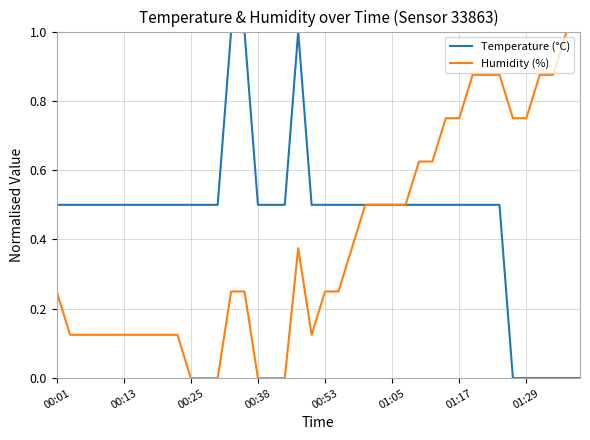

Count the number of data series in this chart.

2